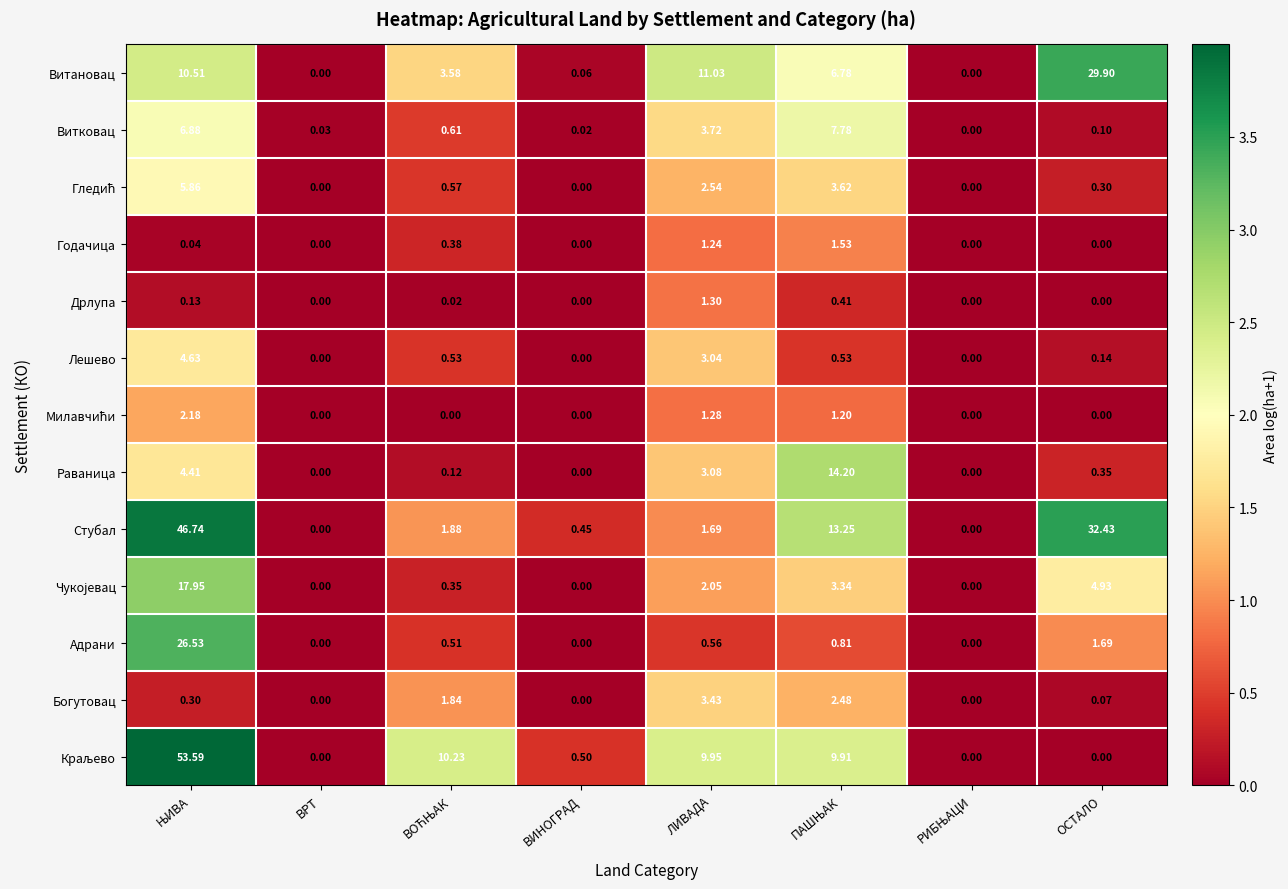

Which series has the largest total across all categories?

Стубал